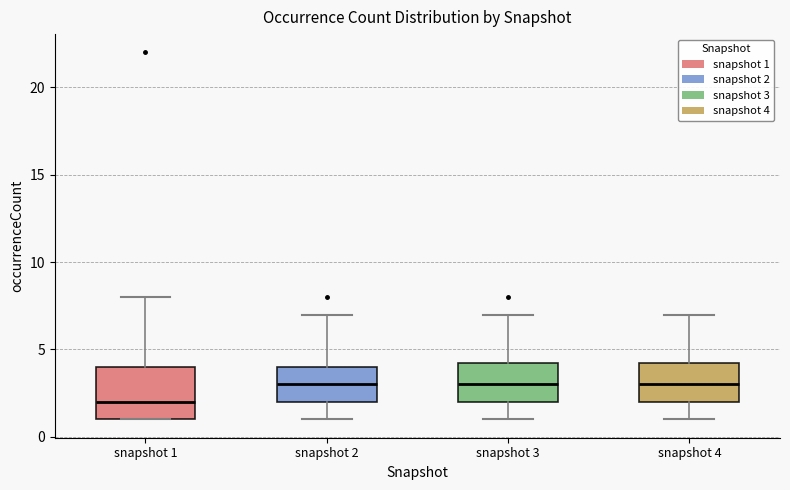

Which box is the tallest, from its lower edge to its upper edge?

snapshot 1